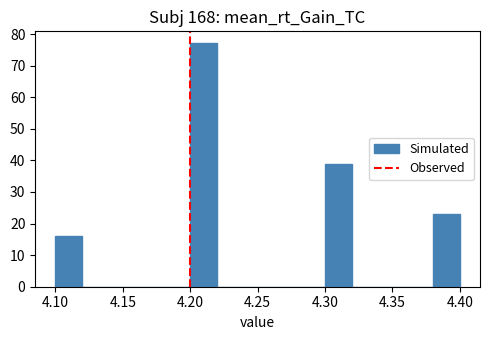

How tall is the bar that spans 4.30 to 4.32 on the x-axis? The values are not printed on the chart, so give them approximately, as read against the axis.

39